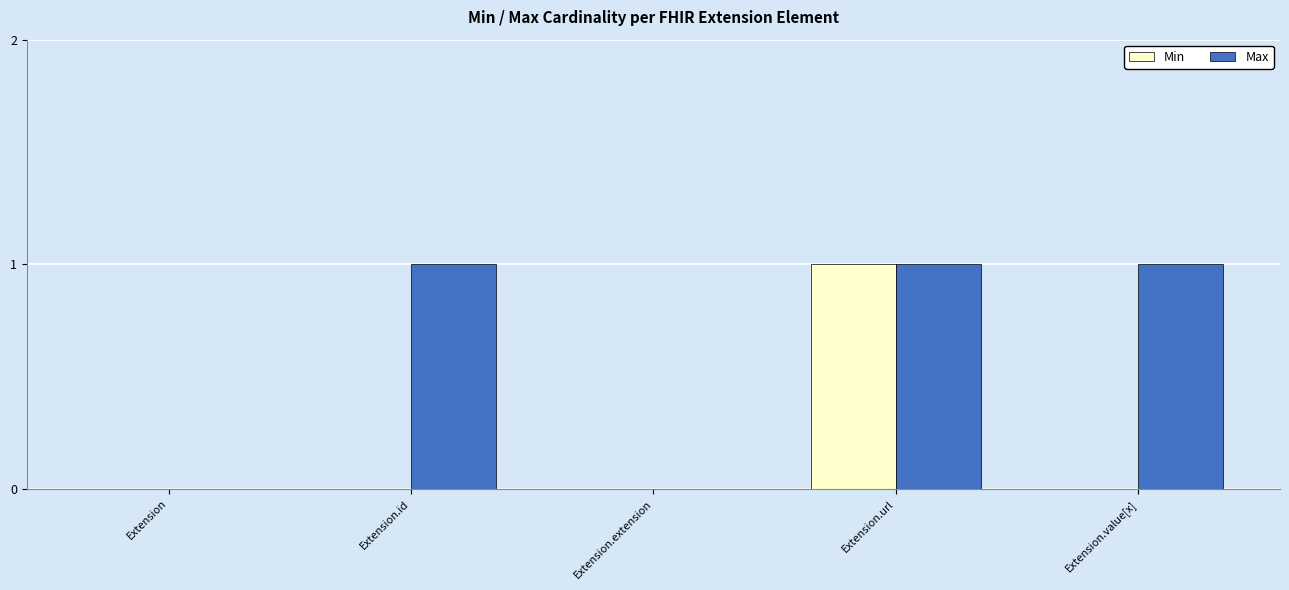

Which series has the largest total across all categories?

Max